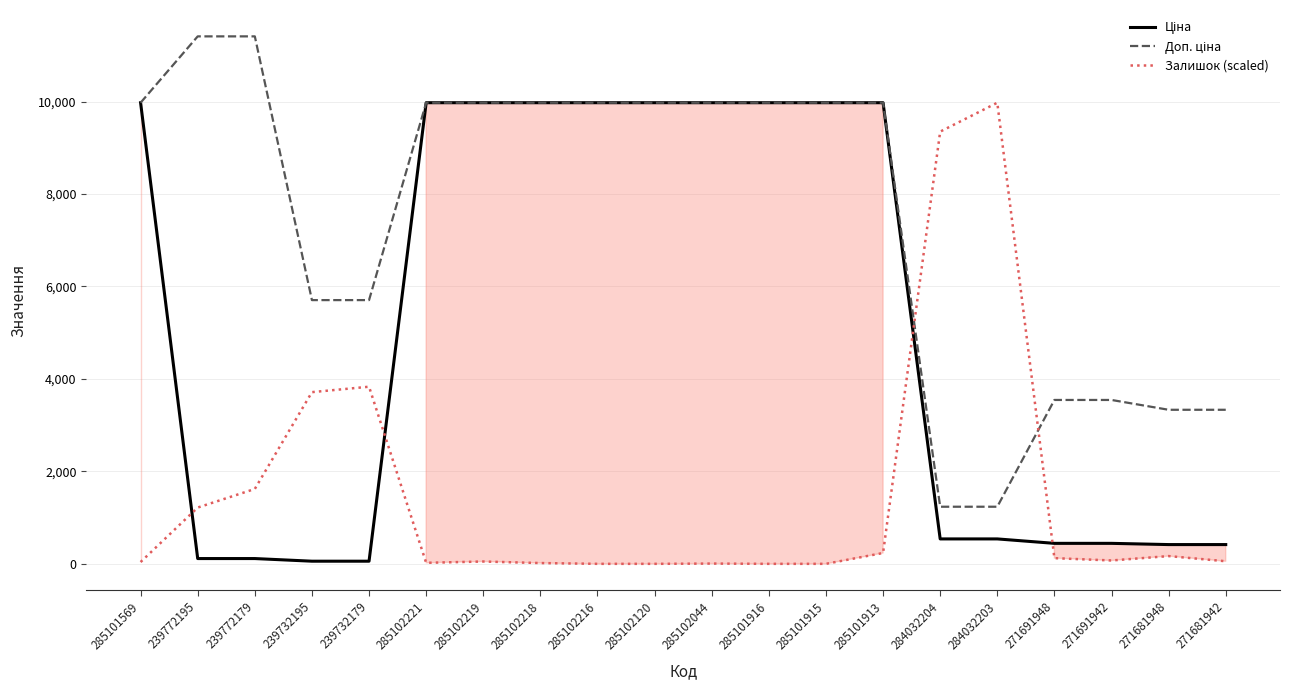

How many interior local valleys does the Залишок (scaled) series have?

2